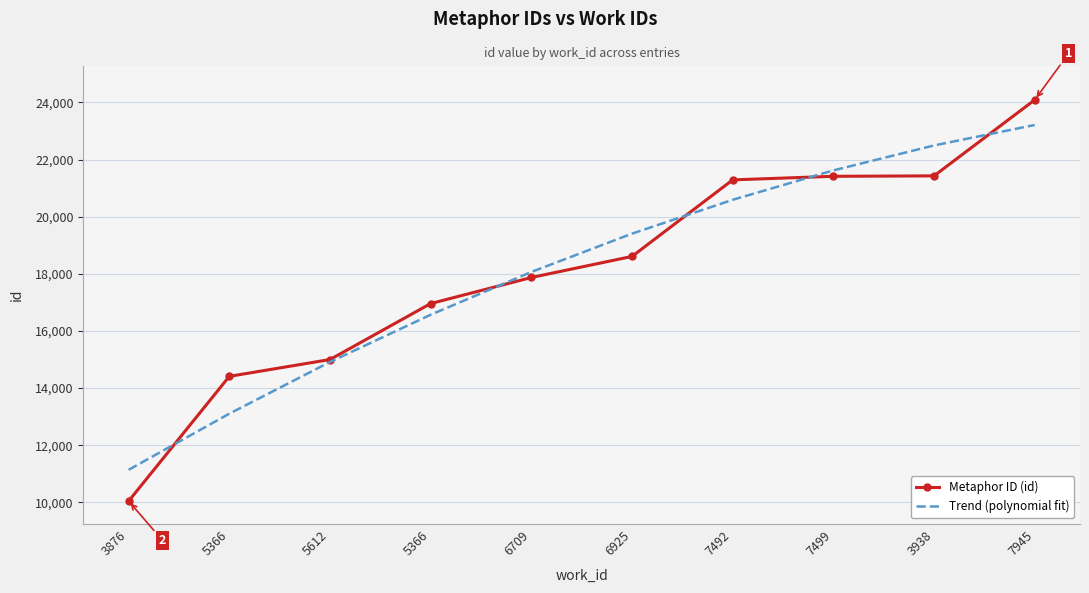

What is the label of the 5th point from the left?

6709